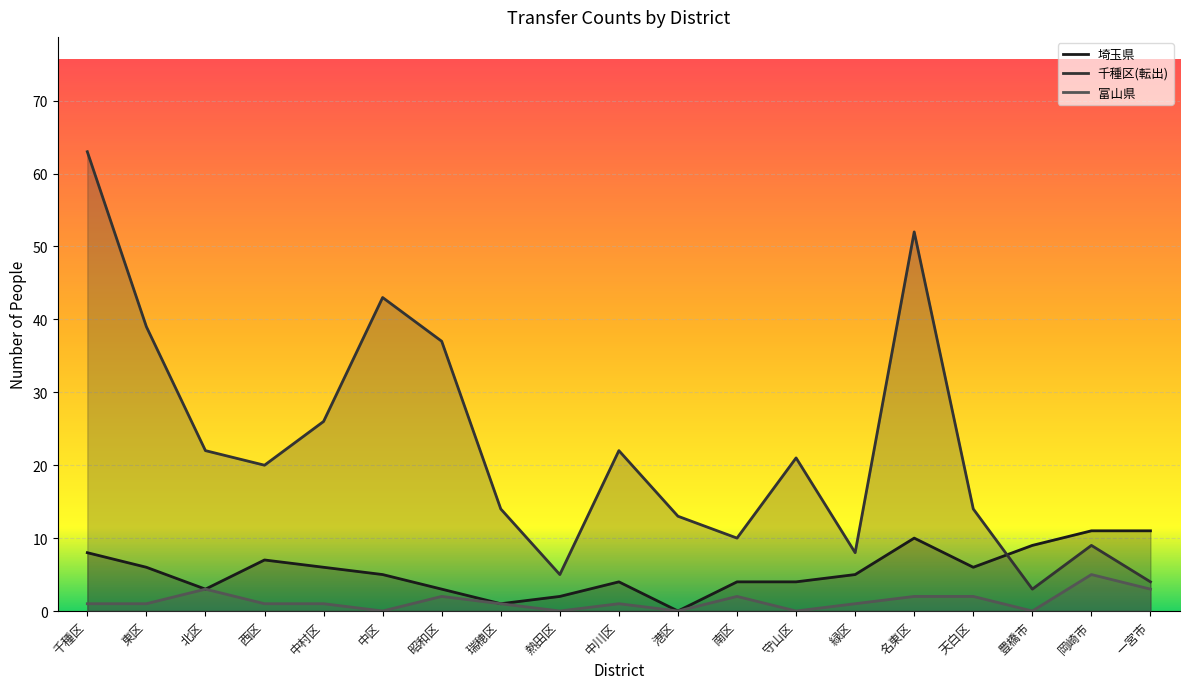

What is the difference between the 富山県 values at 天白区 and 中区?

2